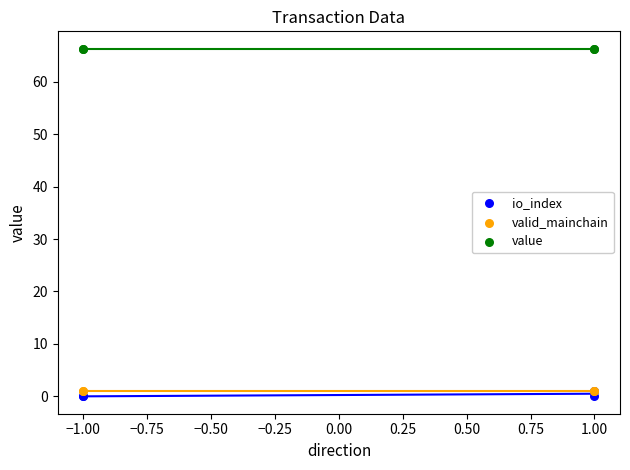

Which series contains the lowest Y value?

io_index